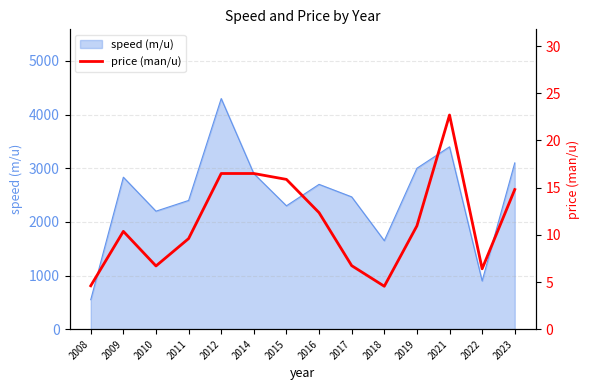

At which category does the chart reach its peak across all series?

2021